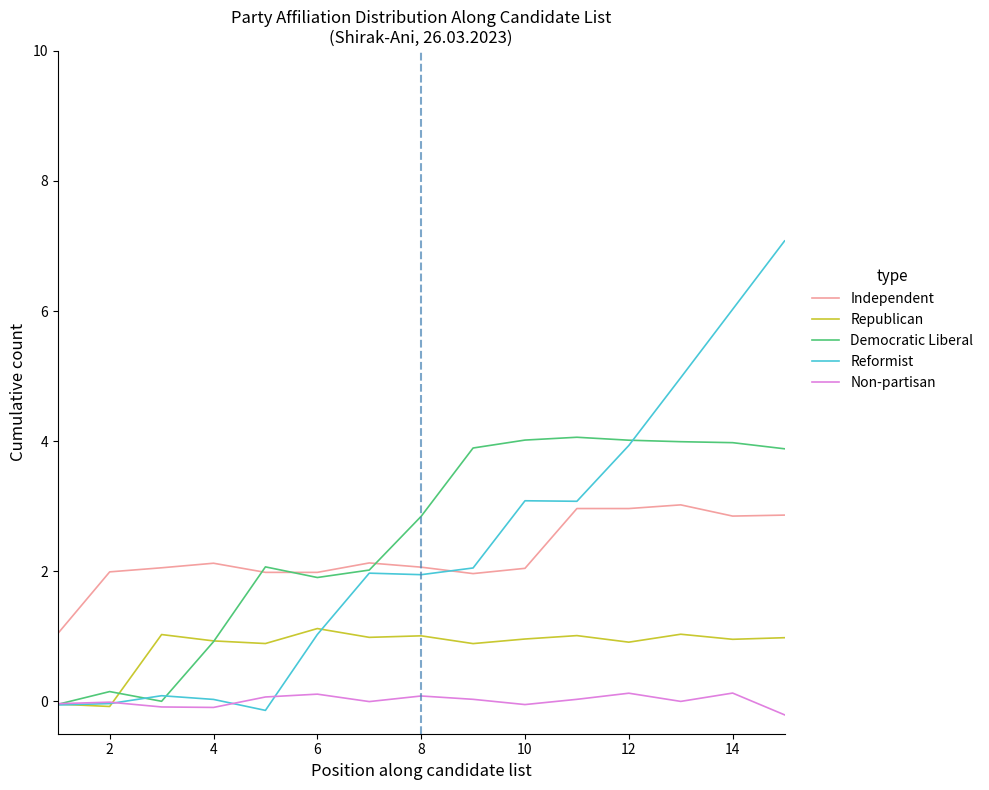

True or false: Independent and Republican cross at least once.

False